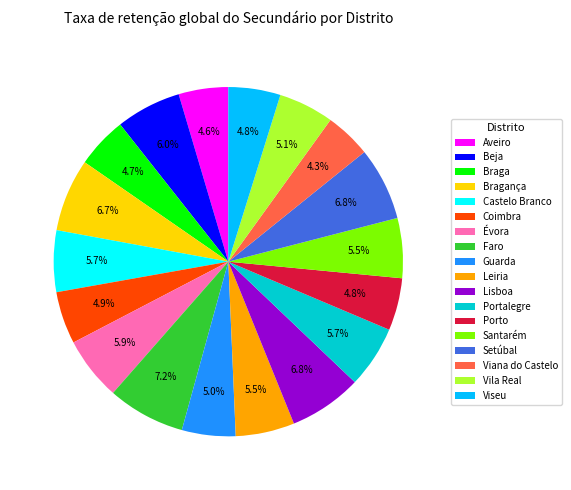

Between Castelo Branco and Viseu, which is larger?

Castelo Branco